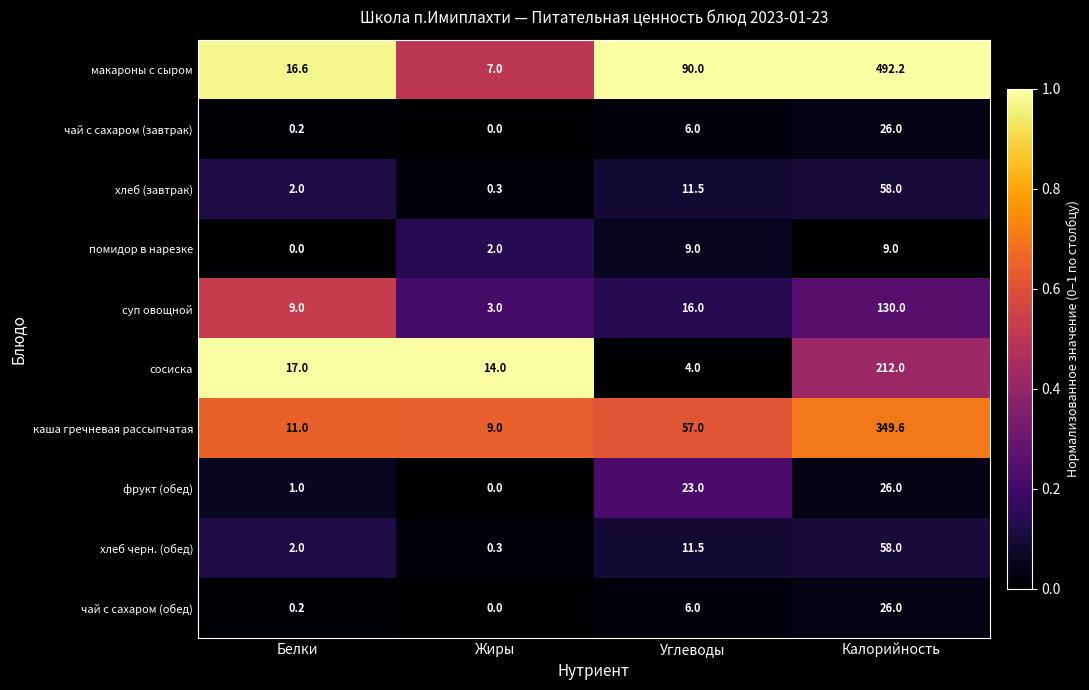

Which series has the widest spread of values?

макароны с сыром